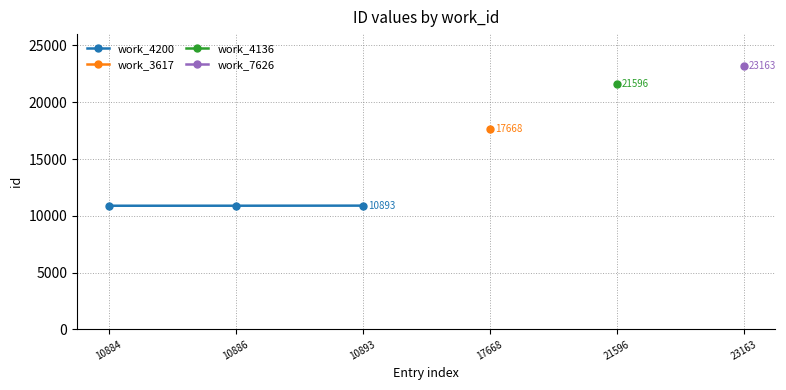

Which label corresponds to the largest value in the chart?

10893